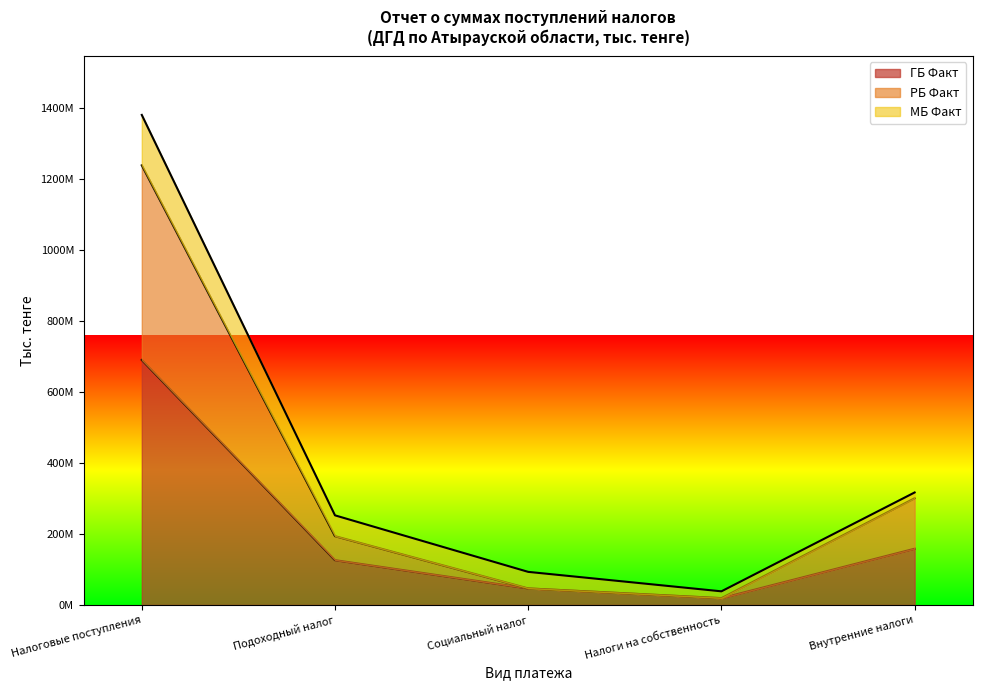

Does the chart display data point markers on the line(s)?

No